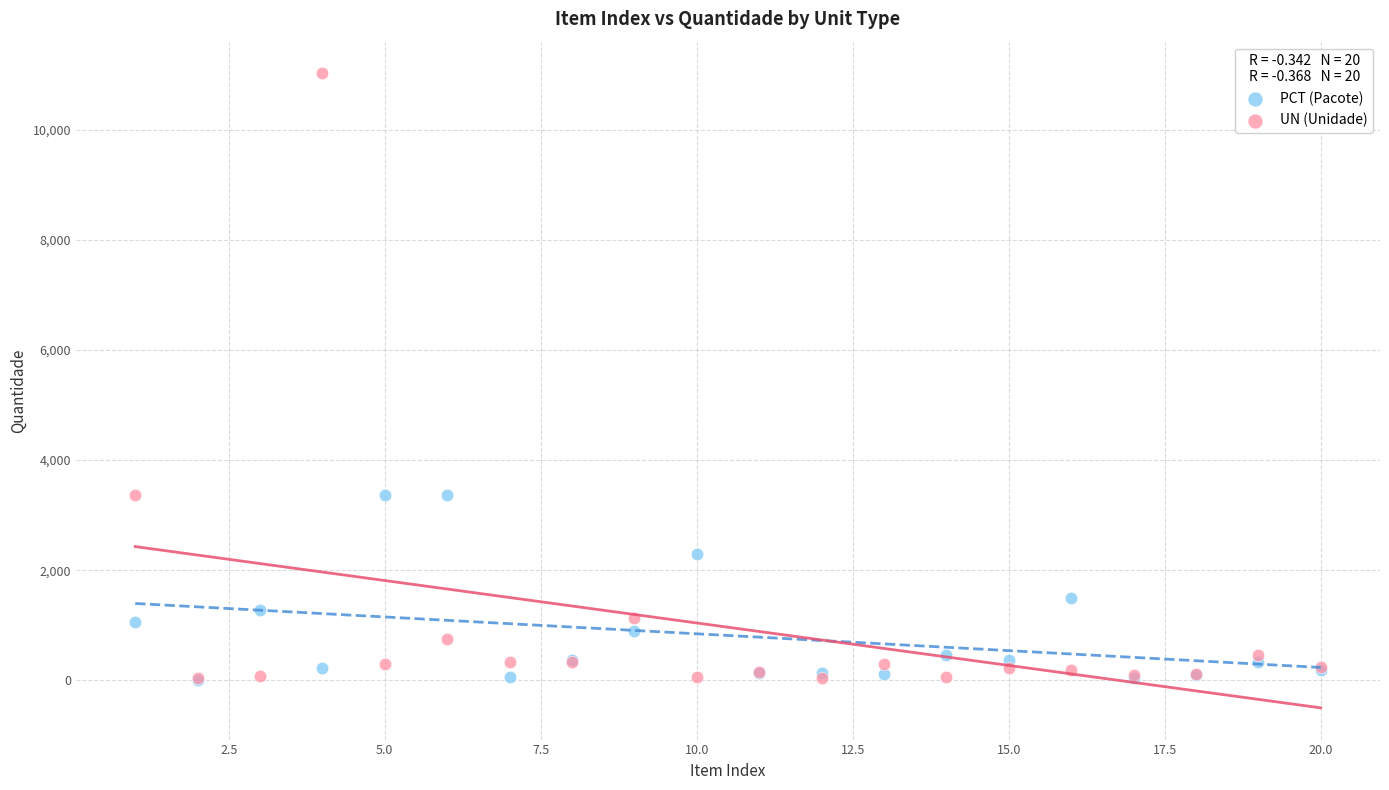

In the PCT (Pacote) series, what Y value is closest to 1688?

1500